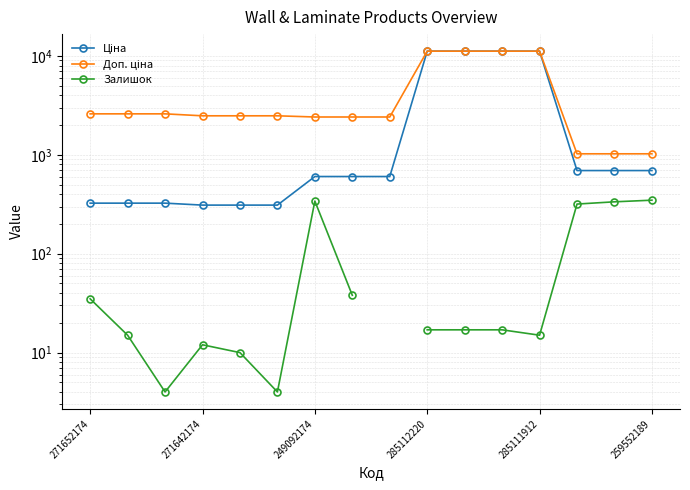

What is the difference between the second highest and second lowest values in the Доп. ціна series?

10163.5